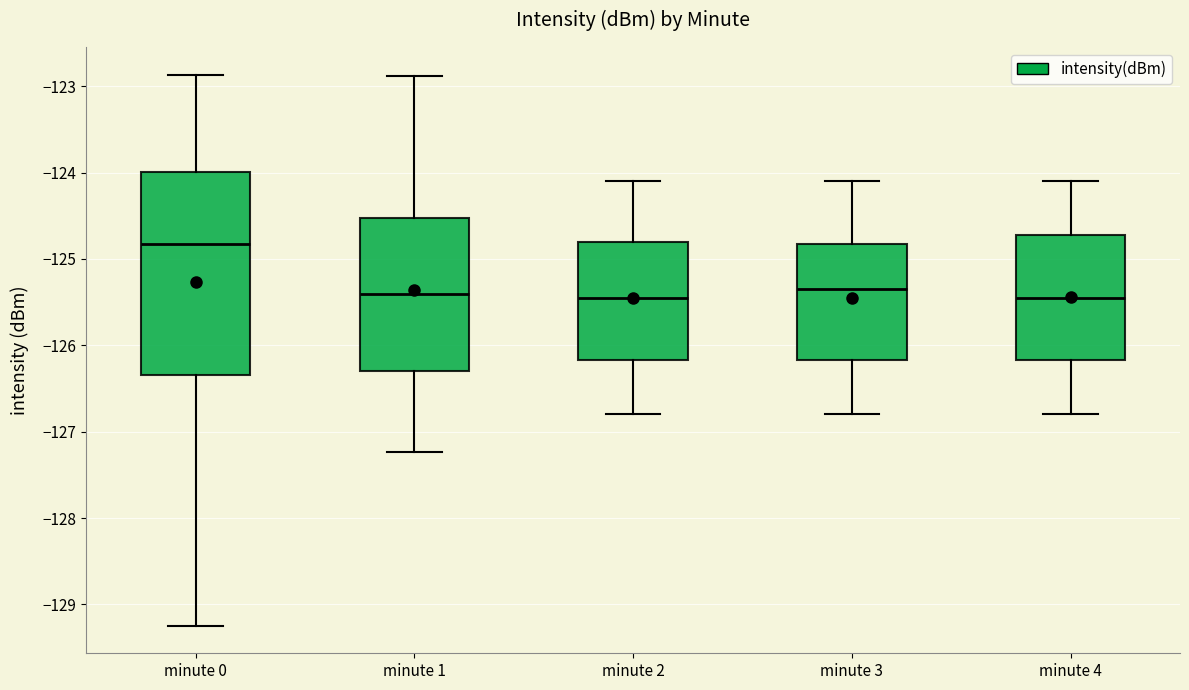

Which box is the tallest, from its lower edge to its upper edge?

minute 0